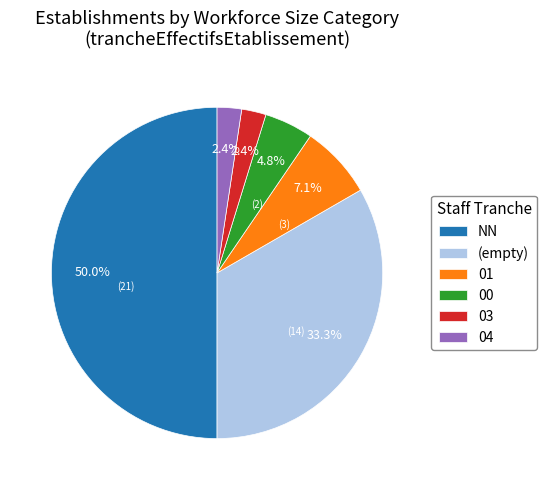

What portion of the pie excludes NN?

50.0%